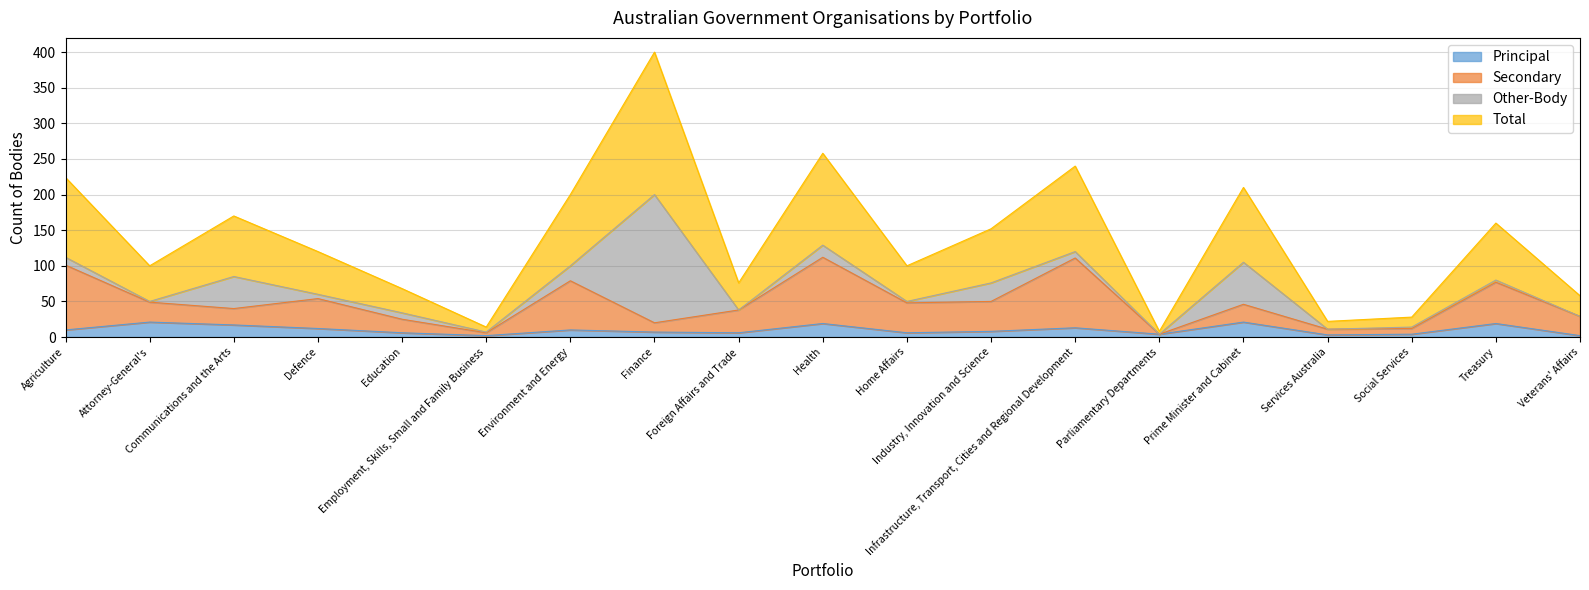

What position from the right is Prime Minister and Cabinet?

5